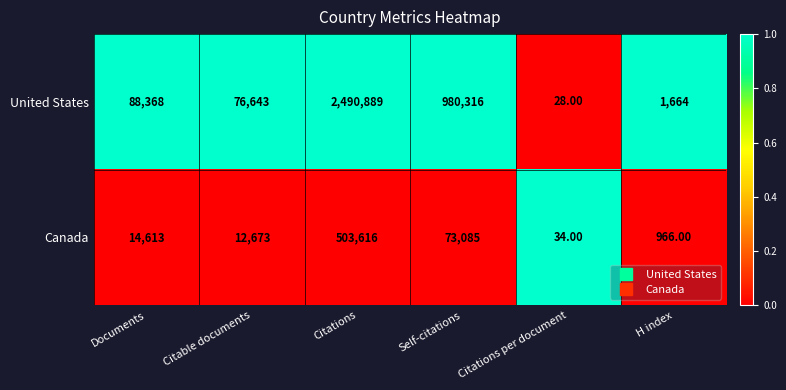

Which series changed the most between Documents and Citations?

United States